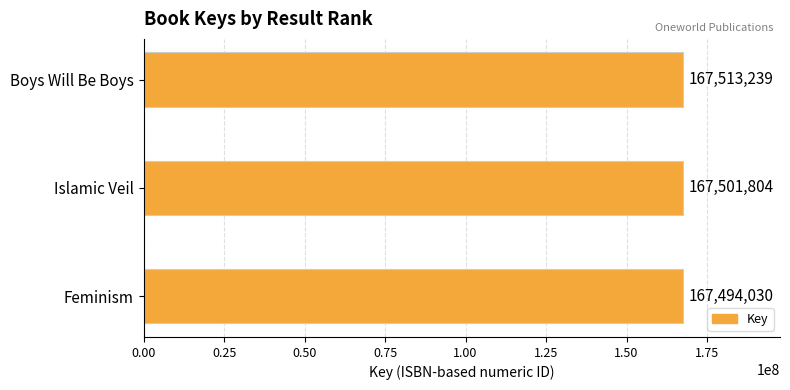

Count the values in the range 167494030 to 167513239.

3